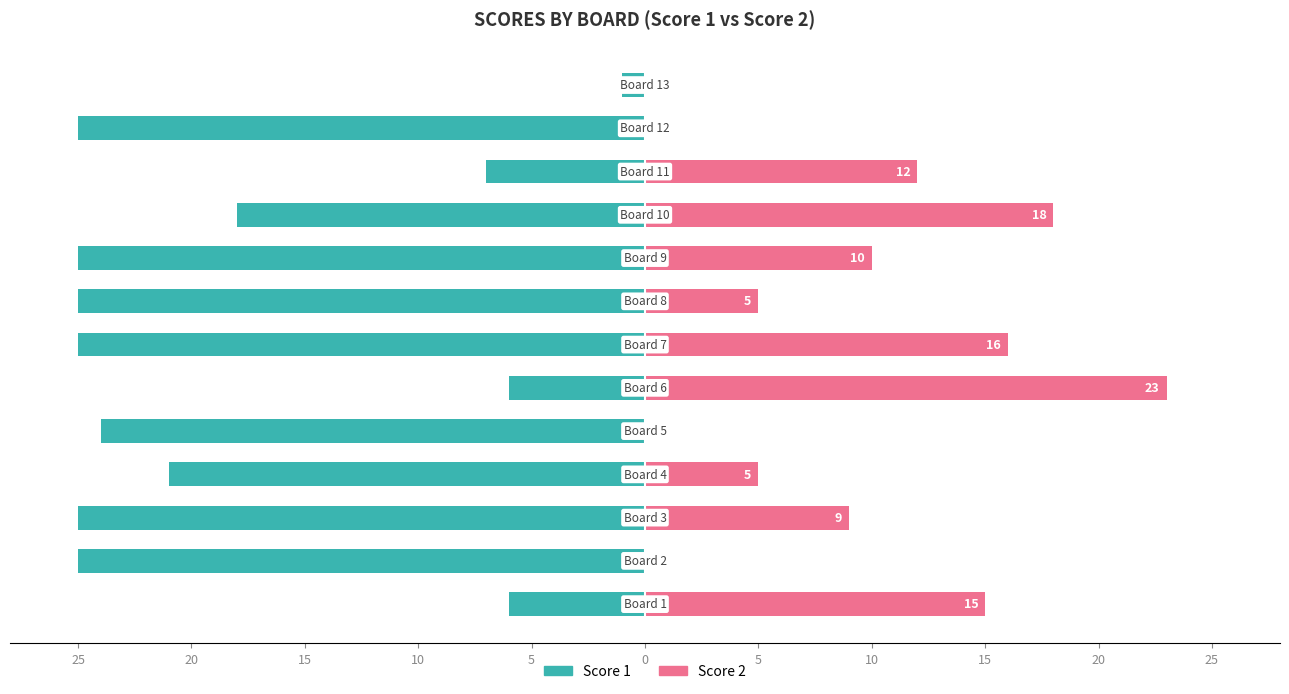

Reading left to right, extract all data points from this chart.

Score 1: -6	-25	-25	-21	-24	-6	-25	-25	-25	-18	-7	-25	-1
Score 2: 15	0	9	5	0	23	16	5	10	18	12	0	0